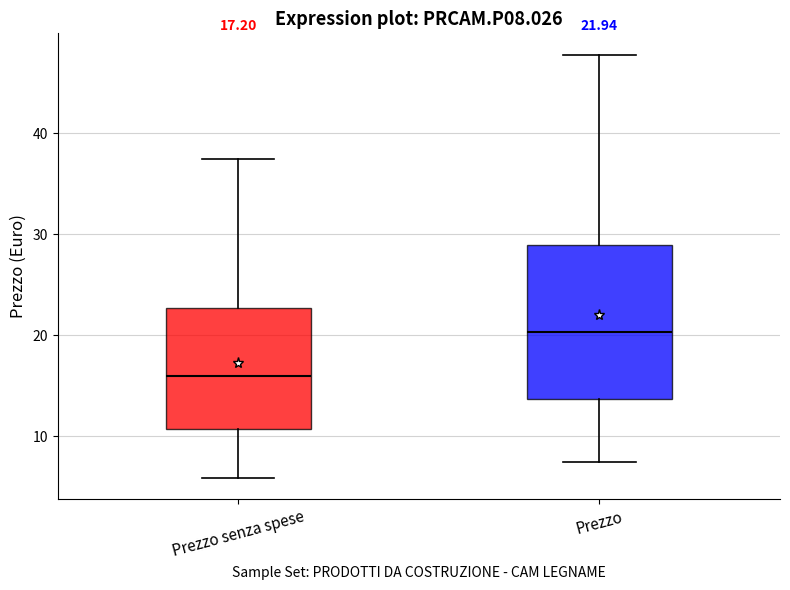

Which box has the lowest median line?

Prezzo senza spese